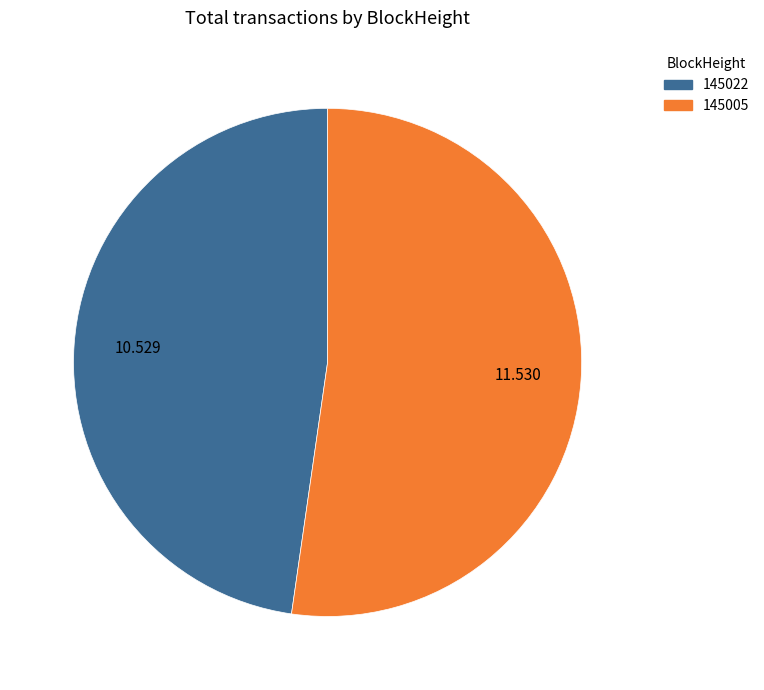

The 145022 slice represents 14% of the pie. True or false?

False